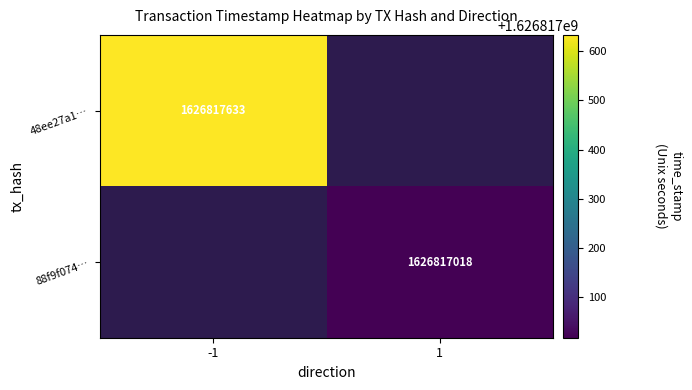

Which has a higher value, time_stamp or direction?

time_stamp